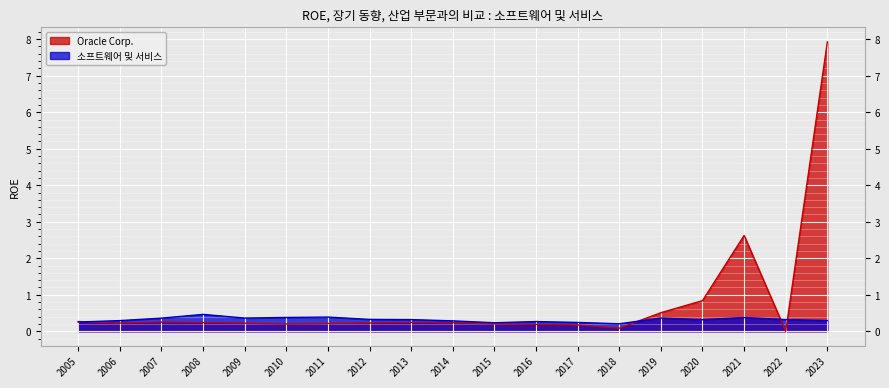

The value of 소프트웨어 및 서비스 at 2021 is 0.4. True or false?

True